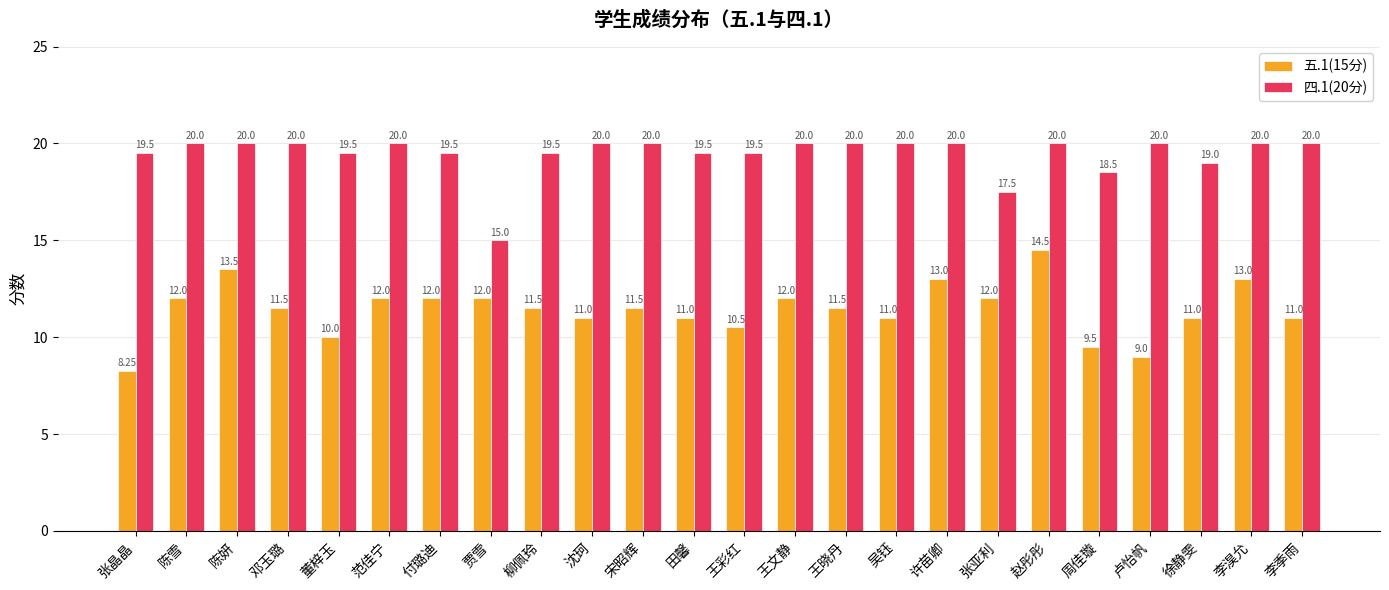

What is the spread (max minus min) of values at 徐静雯?

8.0